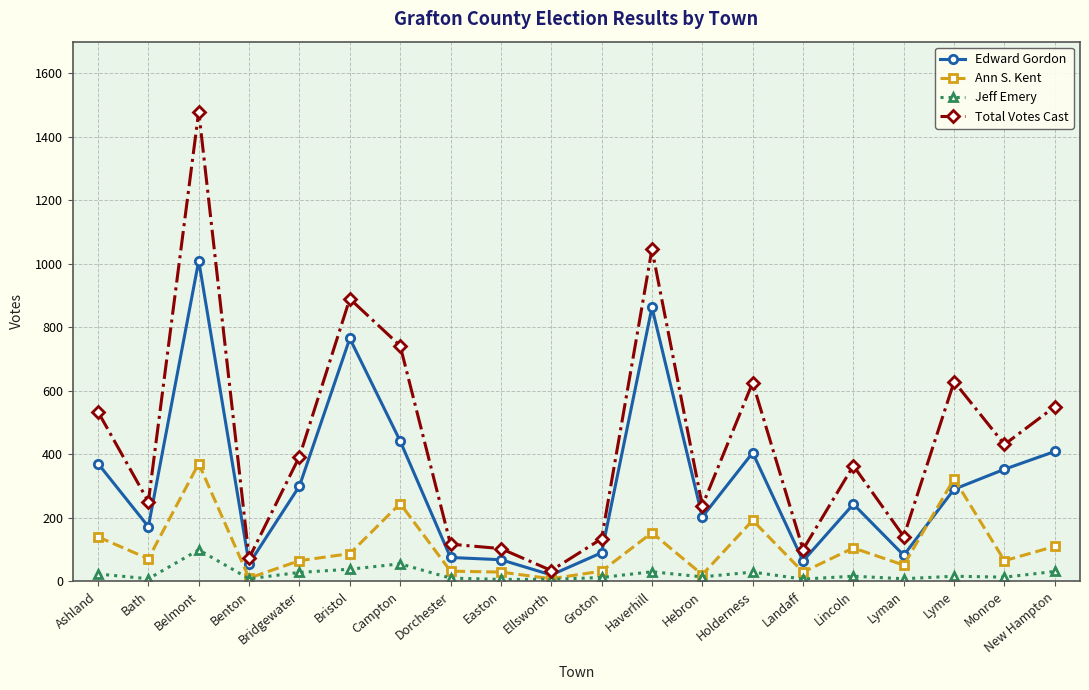

At which category does Edward Gordon reach its first local peak?

Belmont